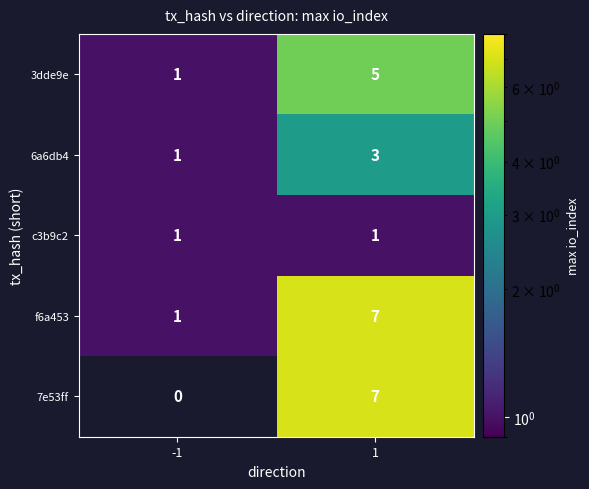

List the labels in order of 6a6db4 value, smallest first.

-1, 1